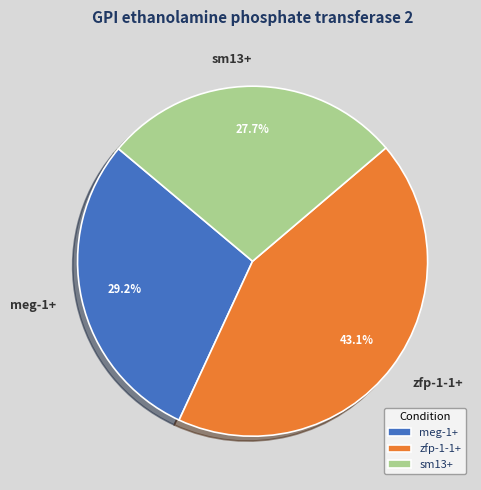

True or false: sm13+ accounts for 22% of the total.

False